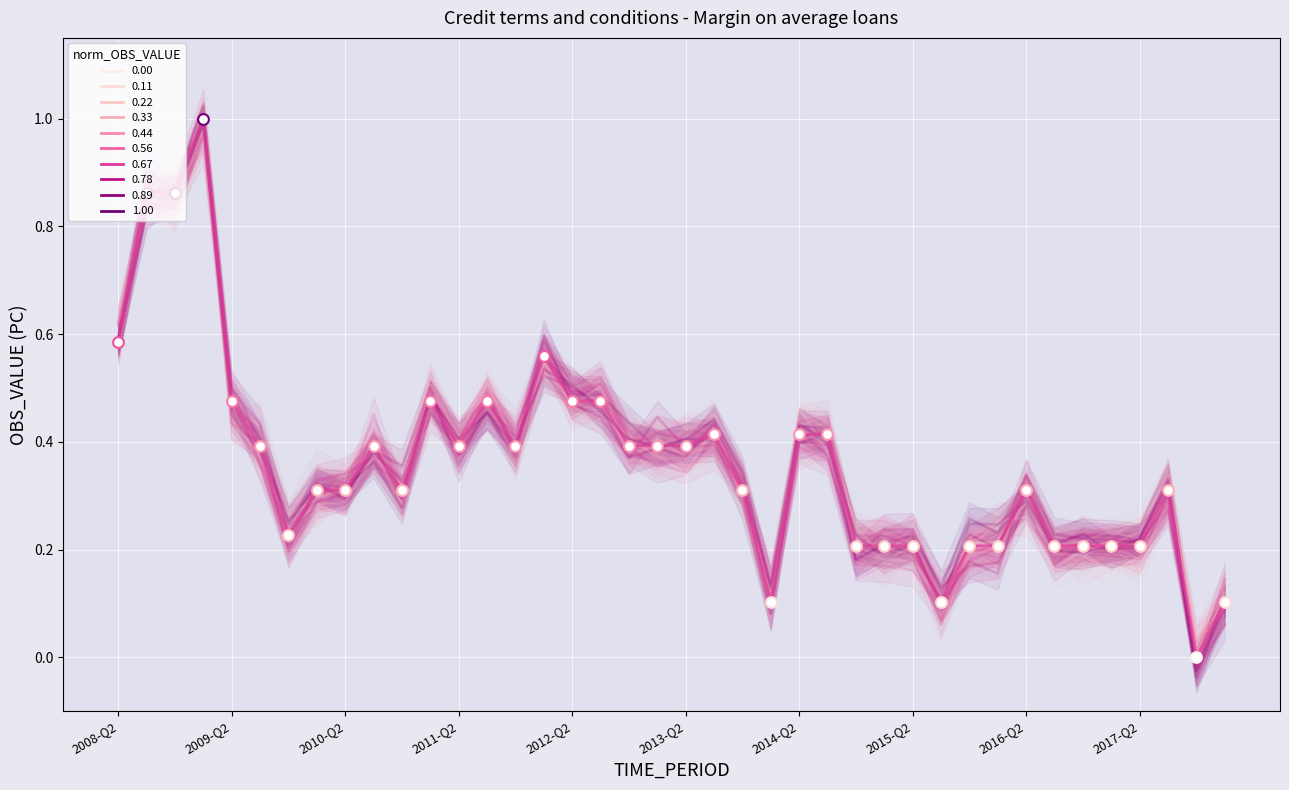

Between 28 and 33, which is larger?

28